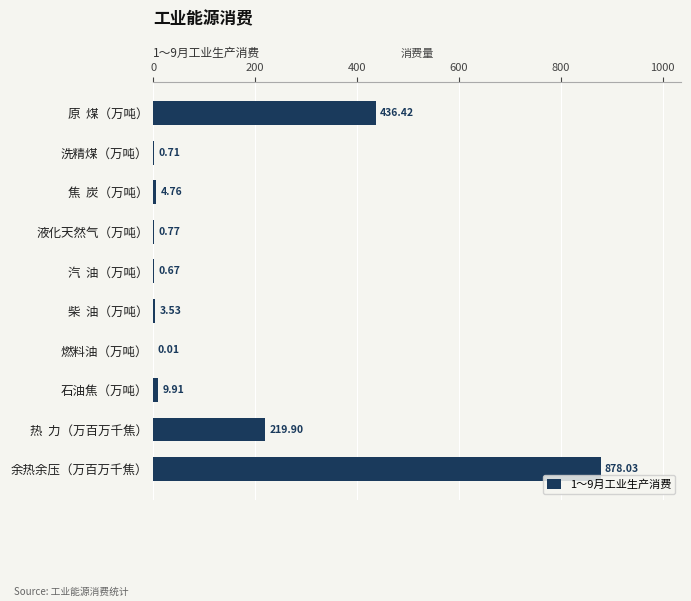

What is the sum of all values?

1554.7